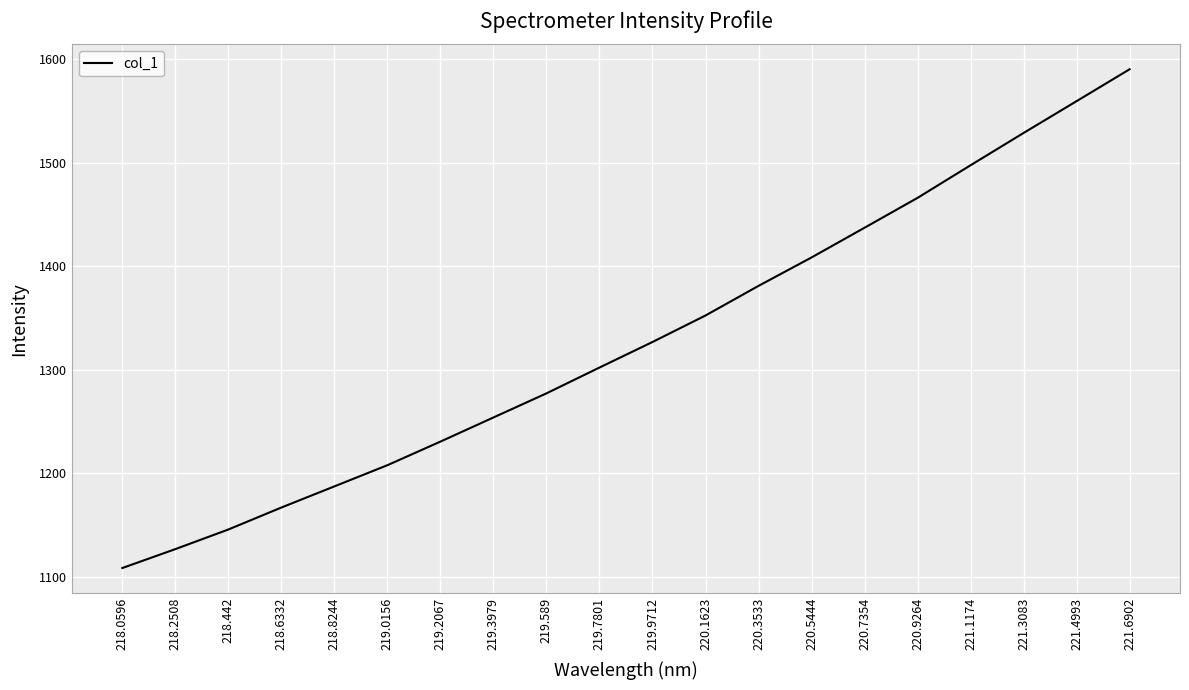

At which label is the value closest to 1349?

220.1623